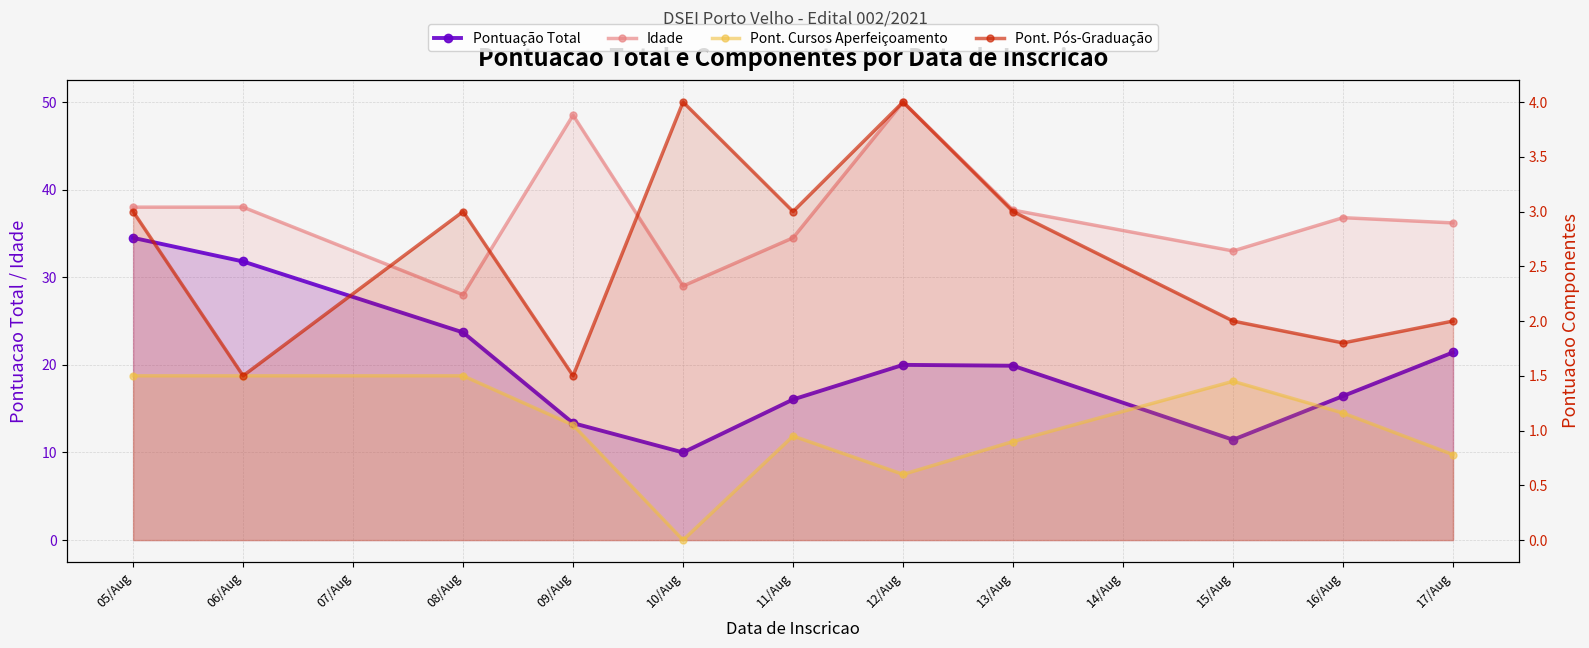

How many lines are shown in the chart?

4